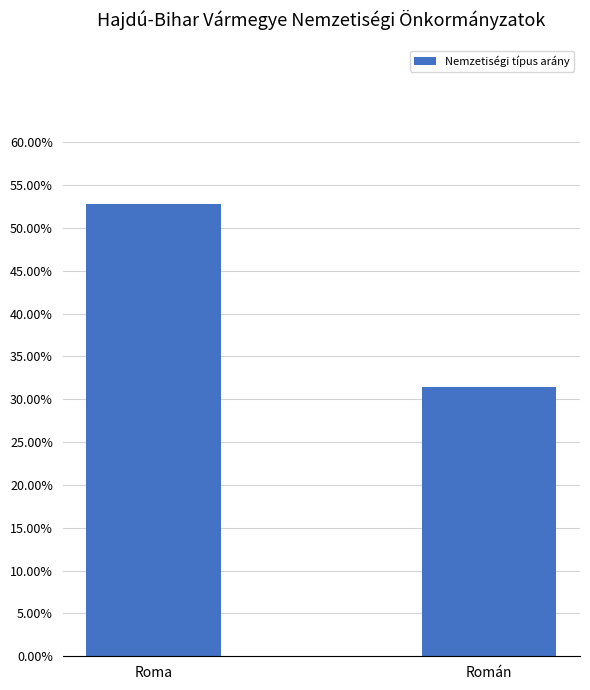

What is the change in value from Roma to Román?

-0.2